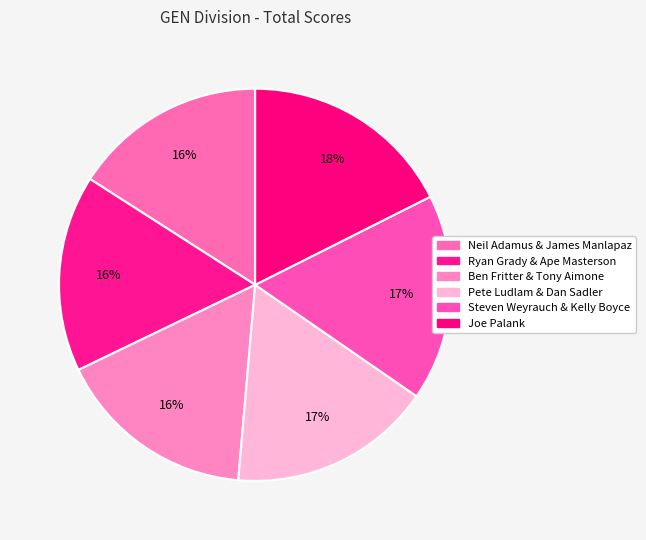

Is there any slice that represents more than half of the pie?

No